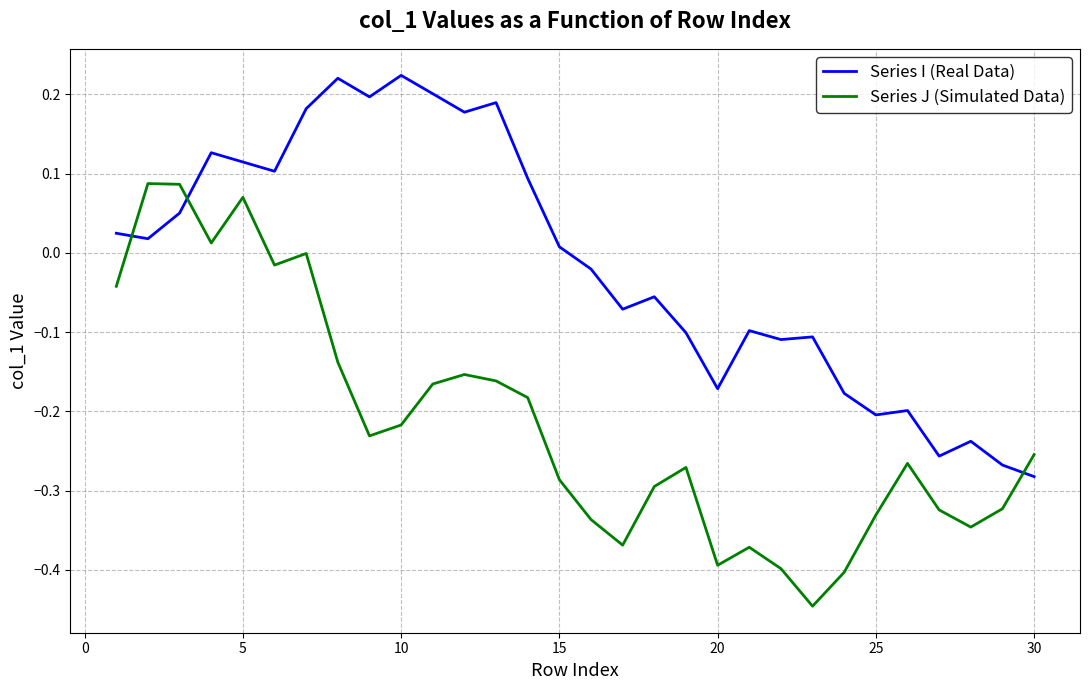

How many times do Series I (Real Data) and Series J (Simulated Data) cross each other?

3